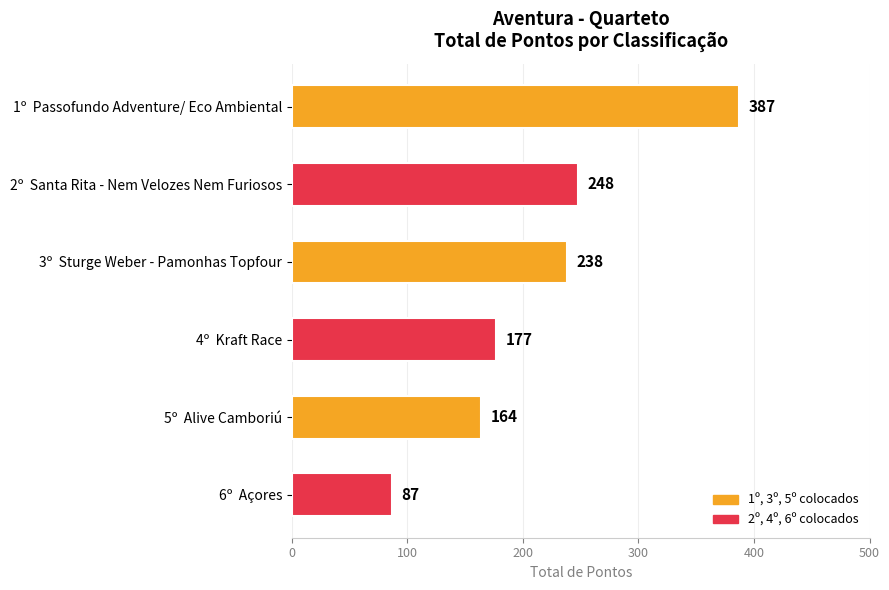

What is the difference between the maximum and minimum values?

300